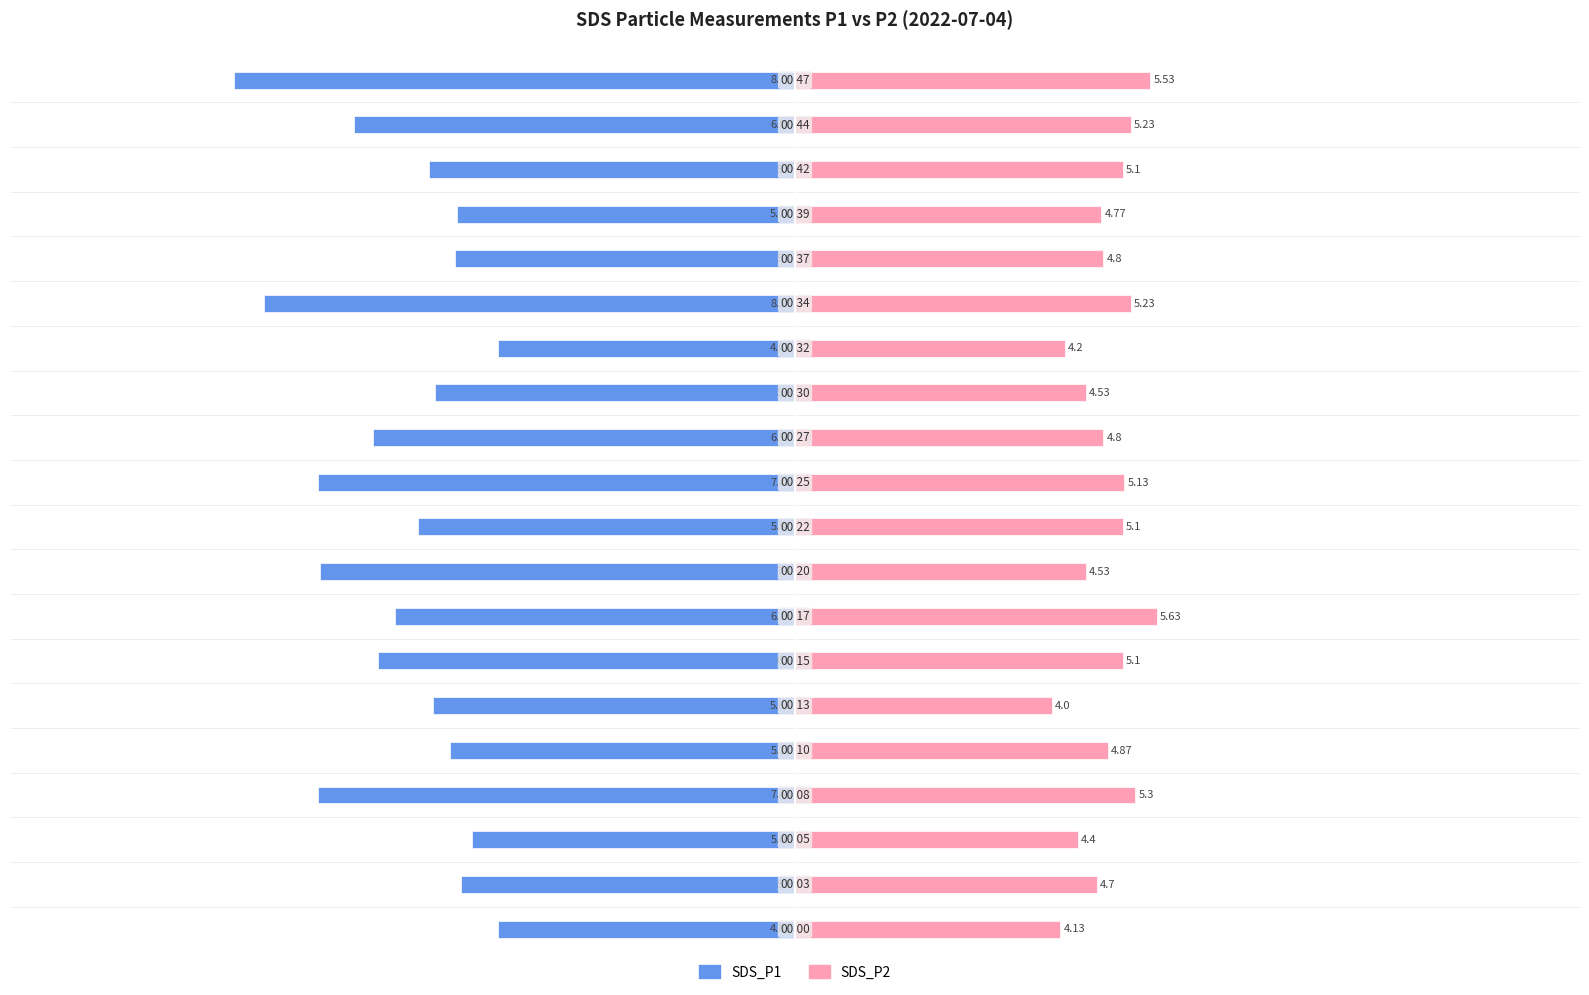

Count the number of categories in the chart.

20